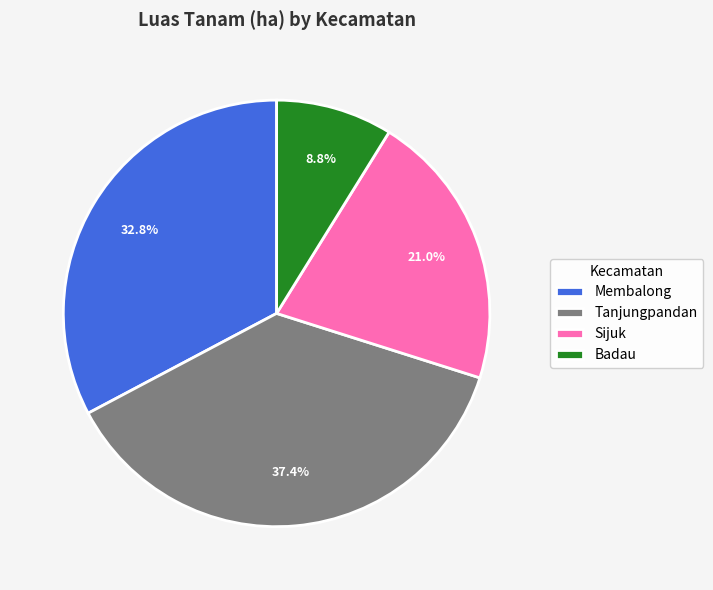

What is the largest slice in the pie chart?

Tanjungpandan